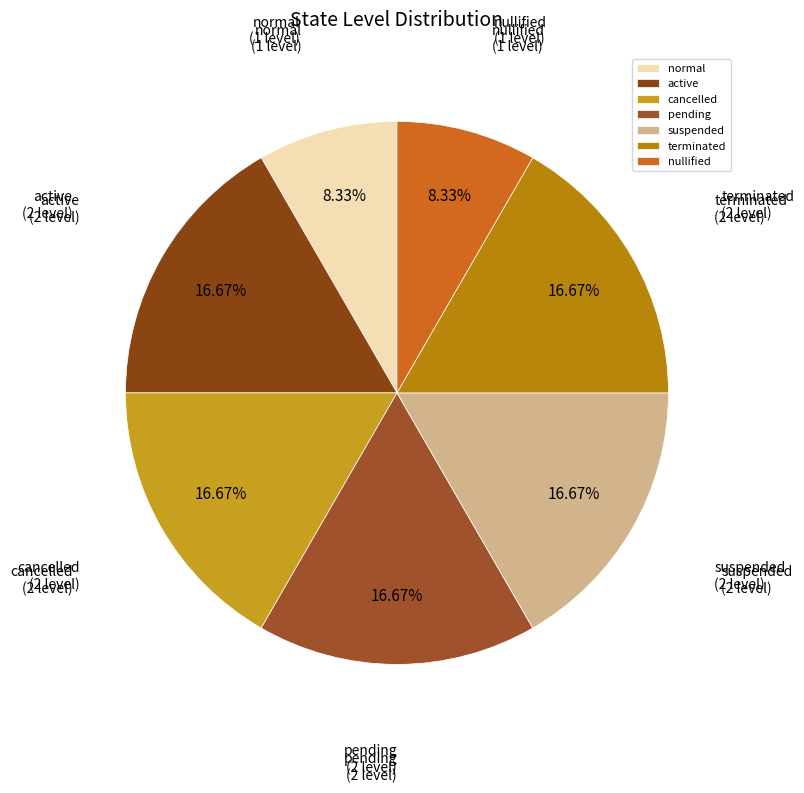

What percentage is the terminated slice, to the nearest percent?

17%